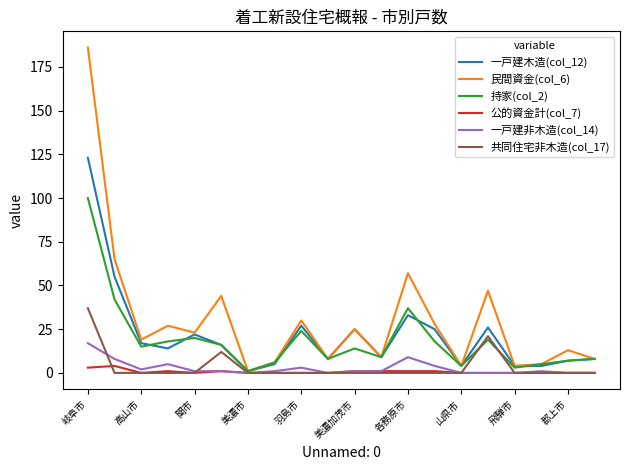

What are all the series names shown in the legend?

一戸建木造(col_12), 民間資金(col_6), 持家(col_2), 公的資金計(col_7), 一戸建非木造(col_14), 共同住宅非木造(col_17)